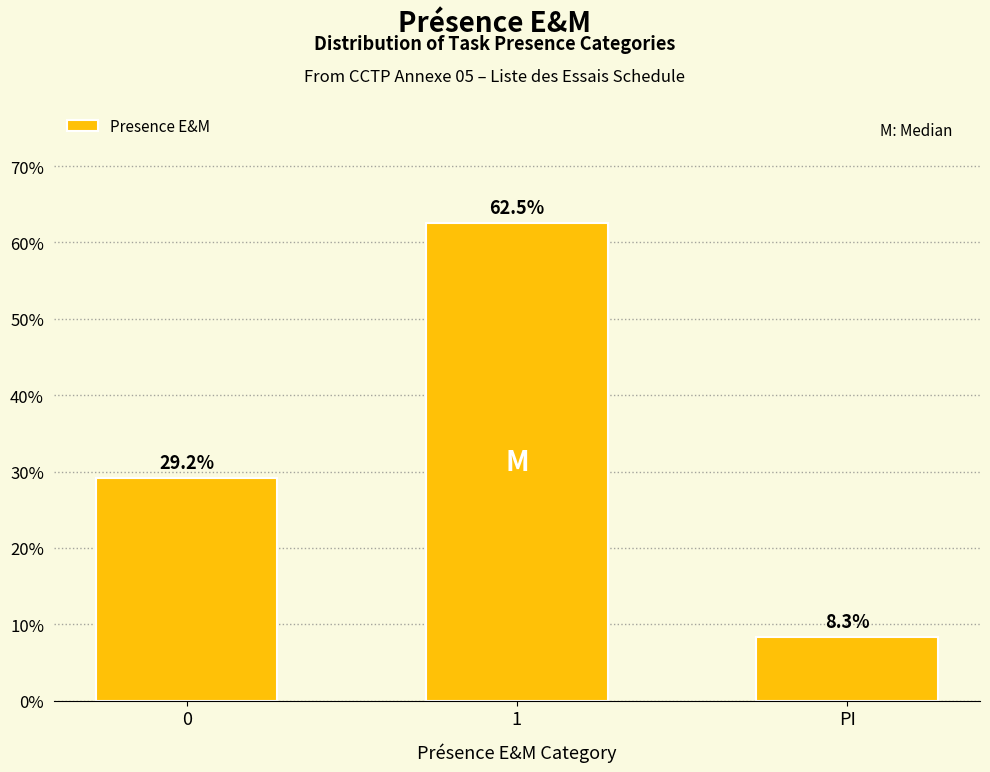

Reading left to right, list all the values displayed in this chart.

0=29.2	1=62.5	PI=8.3